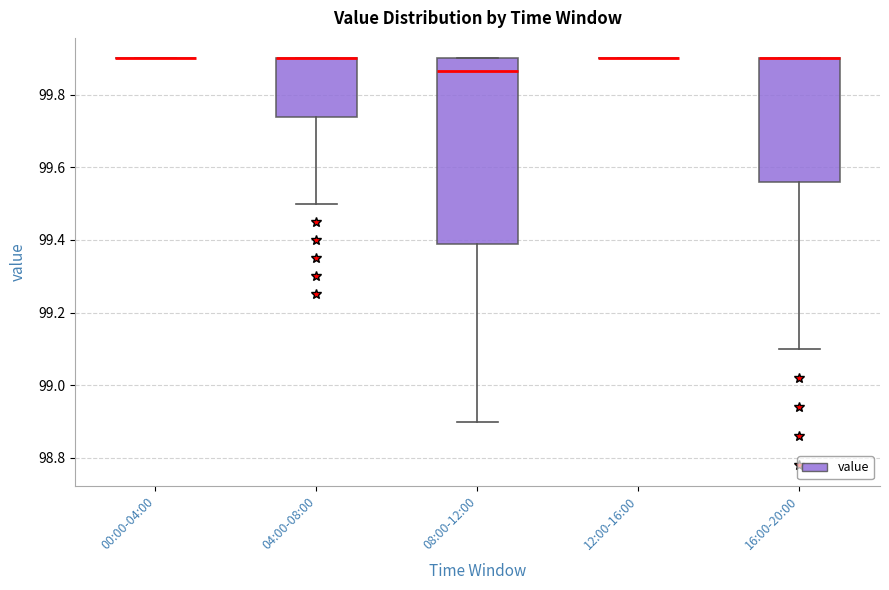

Comparing the boxes themselves (not the whiskers), which one is the tallest?

08:00-12:00